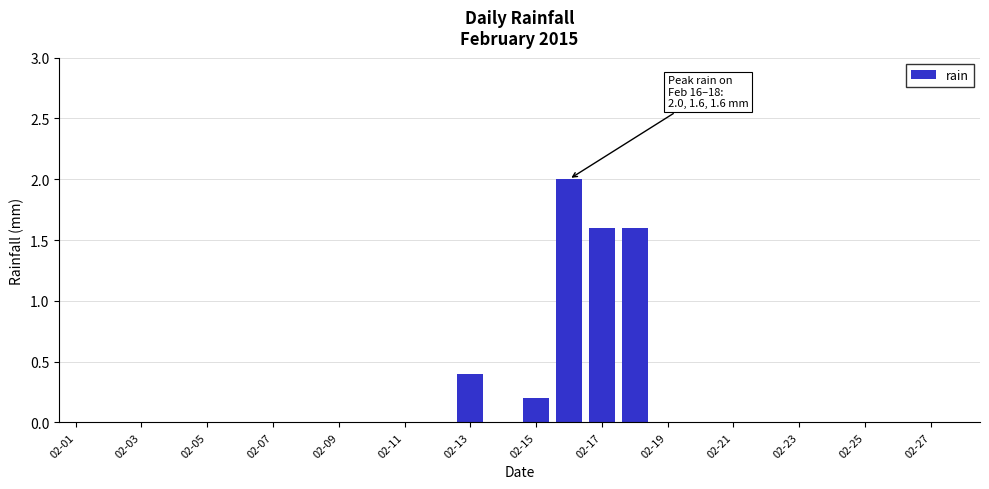

What is the sum of all values?

5.8